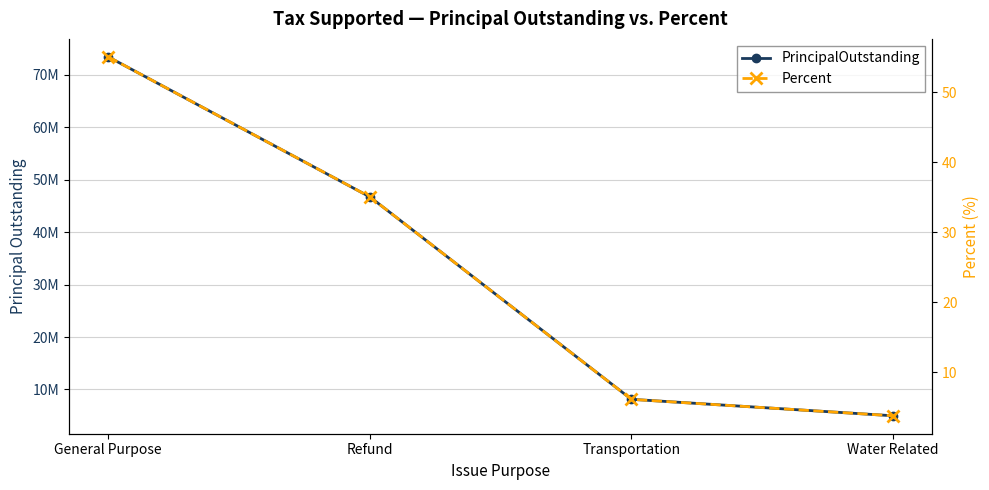

Which series has the largest range (max minus min)?

PrincipalOutstanding